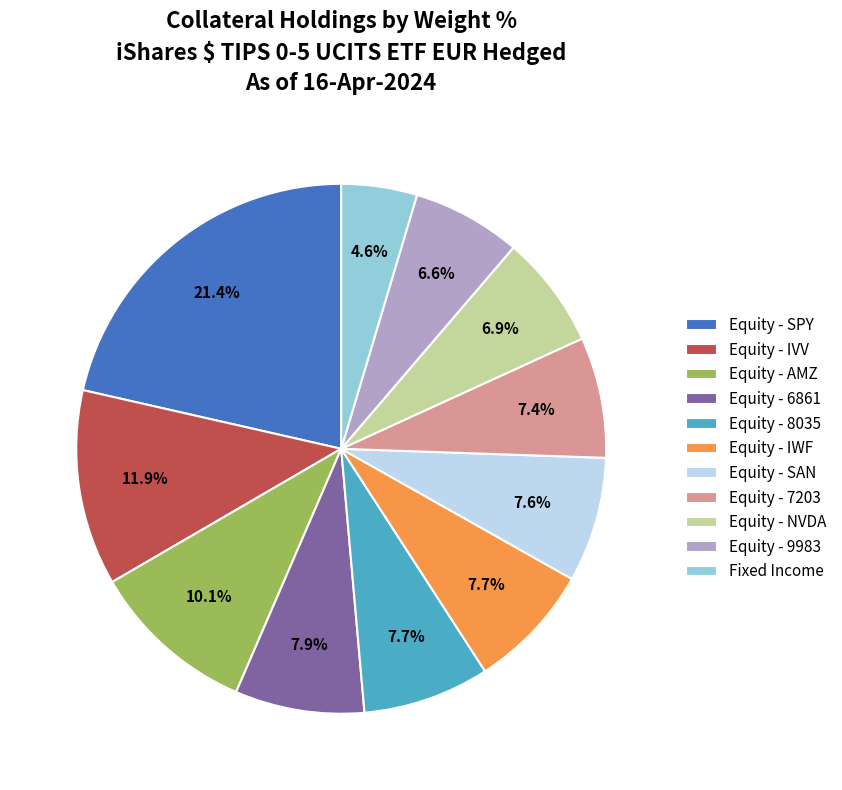

How many slices are in this pie chart?

11